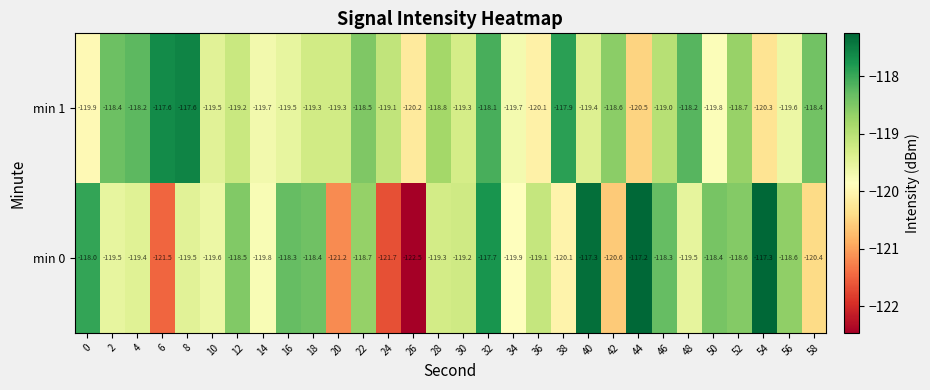

Between 34 and 54, which series saw the biggest shift?

min 0